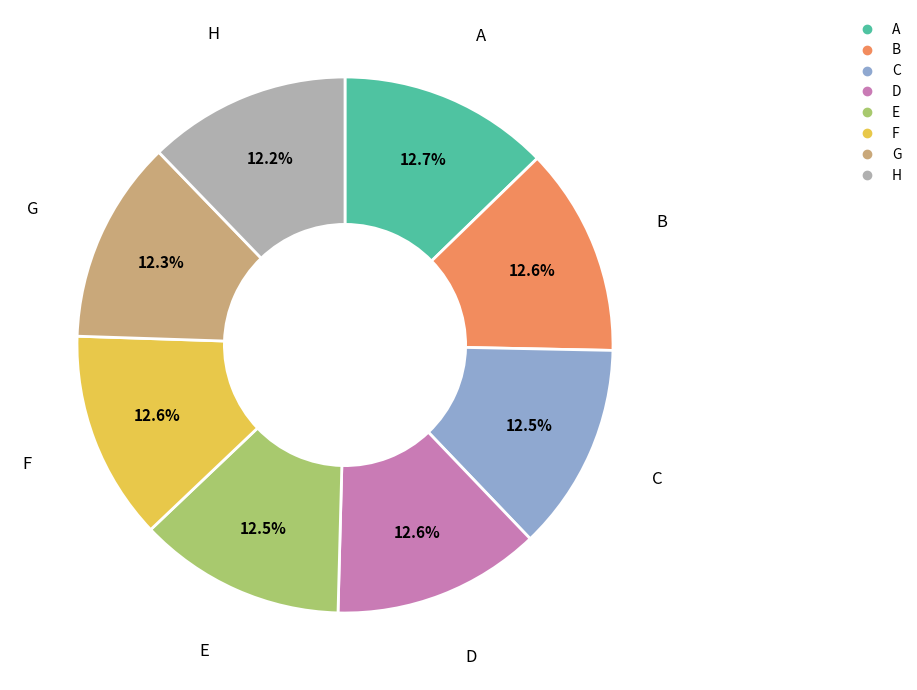

To the nearest percent, what percentage of the pie is D?

13%